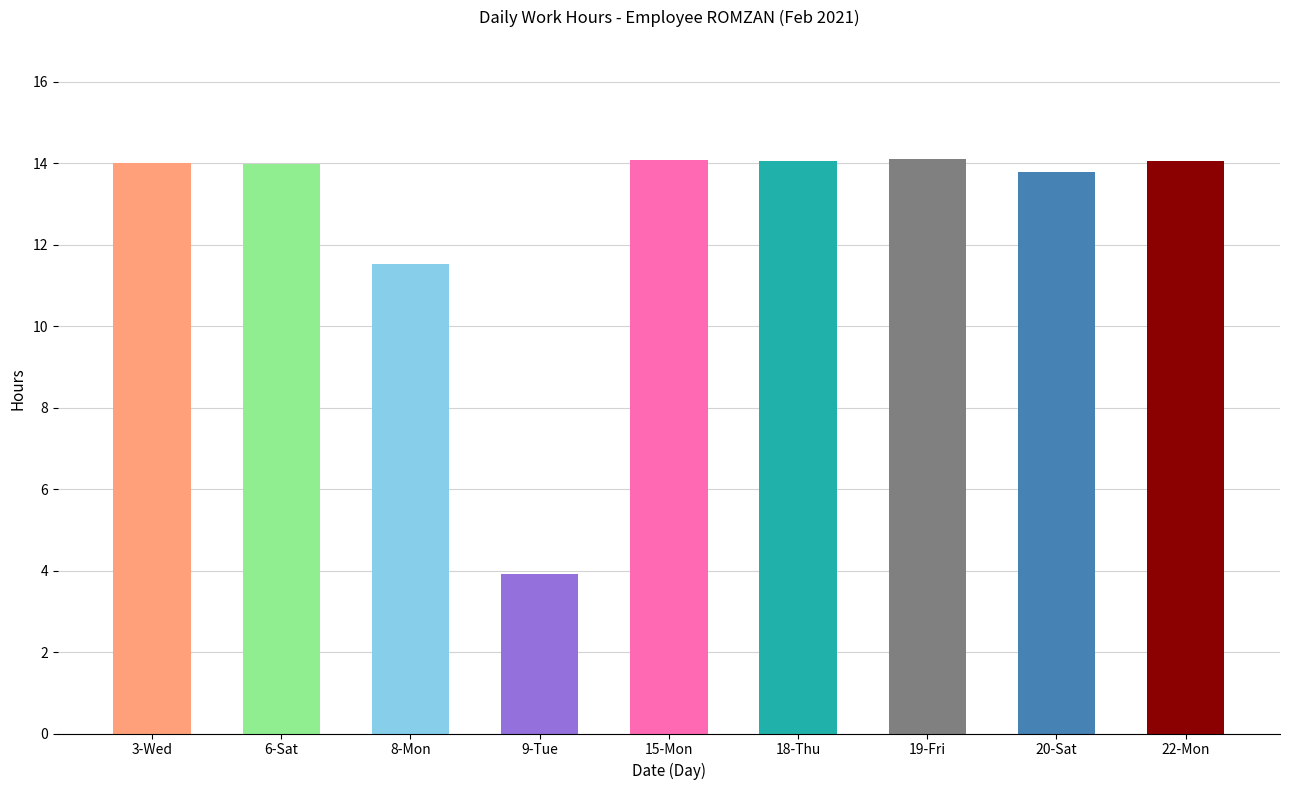

At which category does the chart reach its minimum across all series?

9-Tue